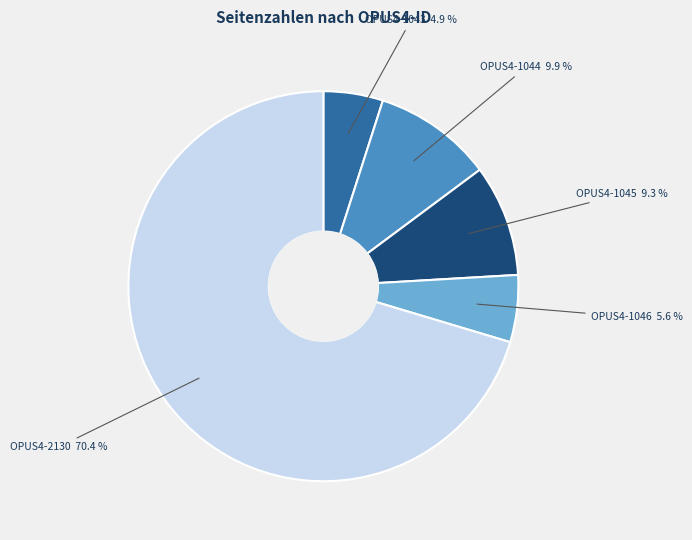

What is the majority slice?

OPUS4-2130 70.4 %